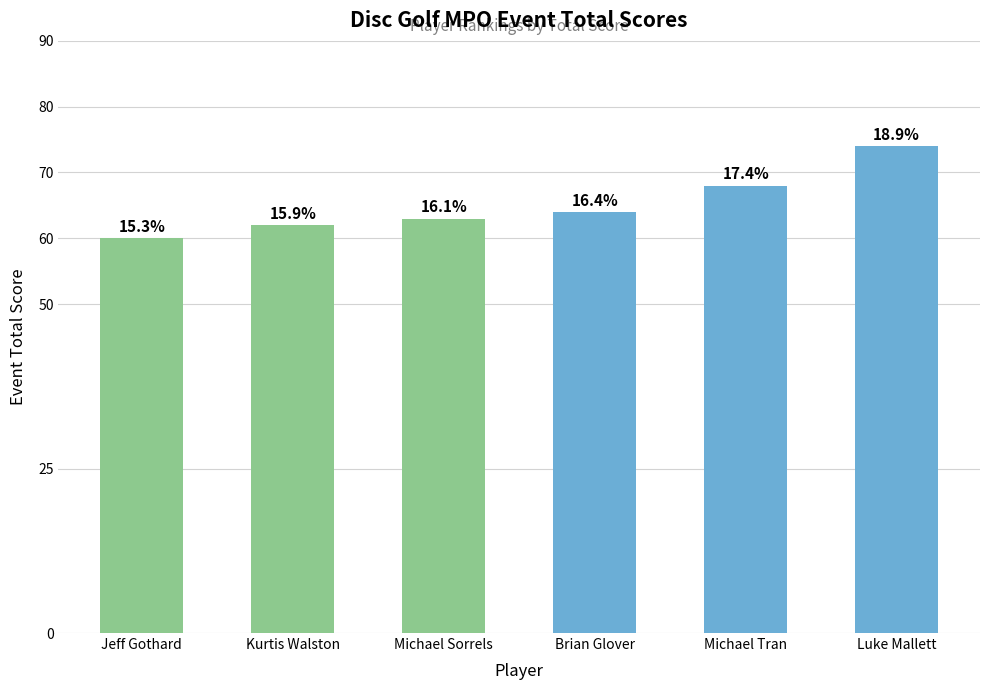

How many series are shown in this chart?

1